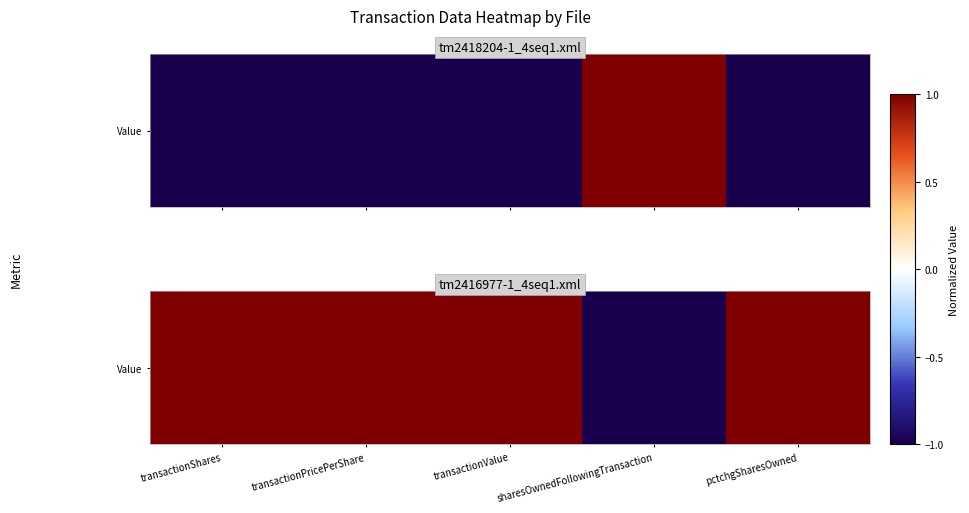

What value does the data have at pctchgSharesOwned?

1